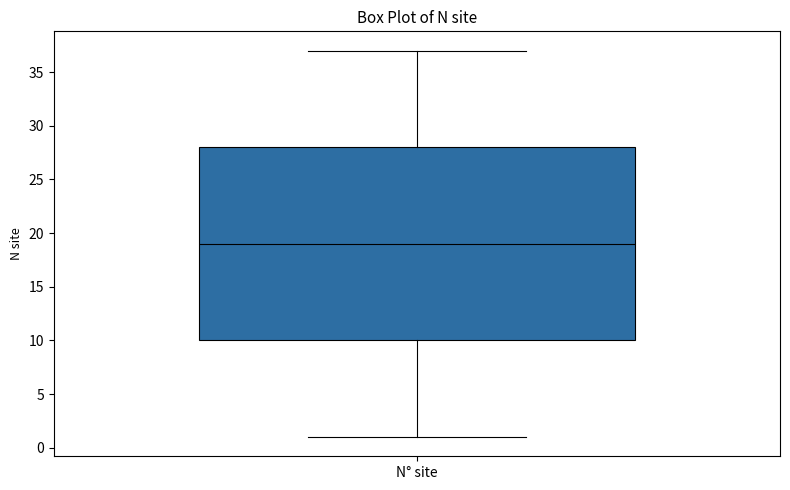

Where is the lower edge of the box for N° site on the y-axis? The values are not printed on the chart, so give them approximately, as read against the axis.

10